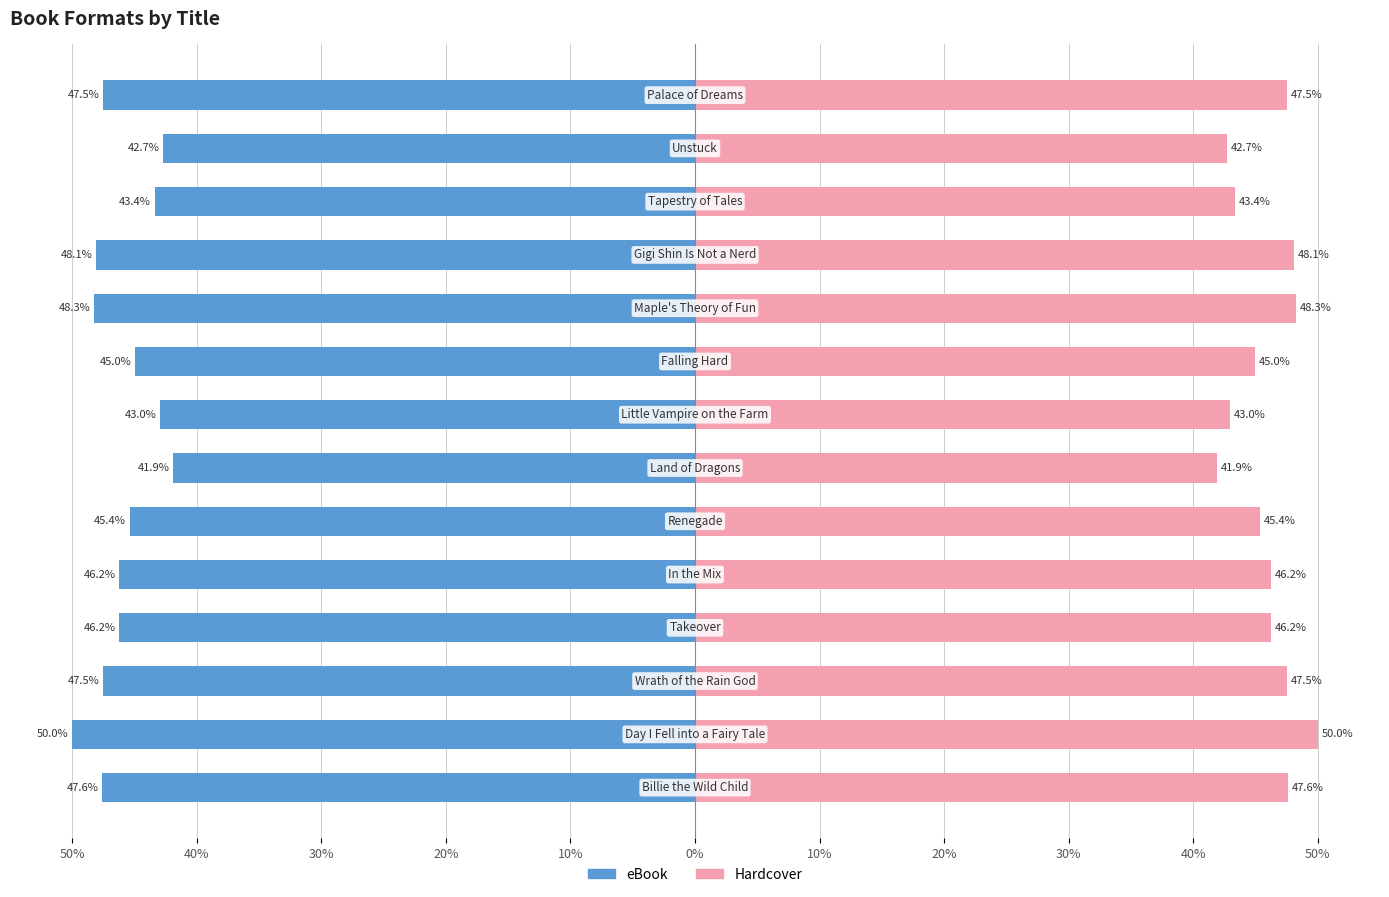

What is the spread (max minus min) of values at 11?

86.8